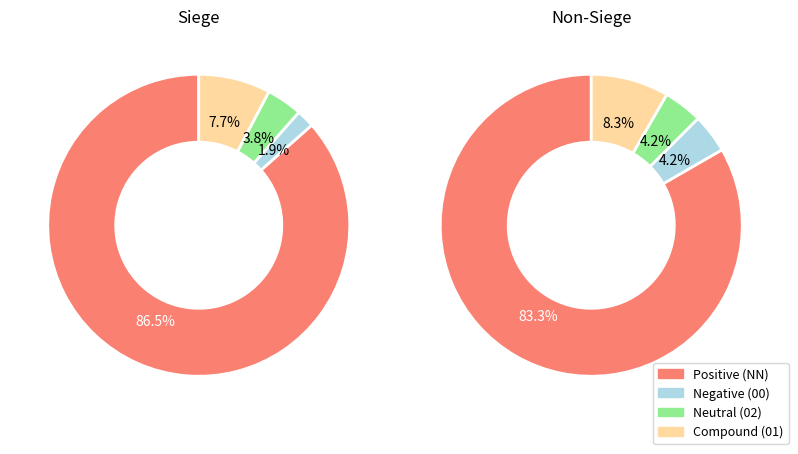

To the nearest percent, what is the combined percentage of 01 and 00?

11%